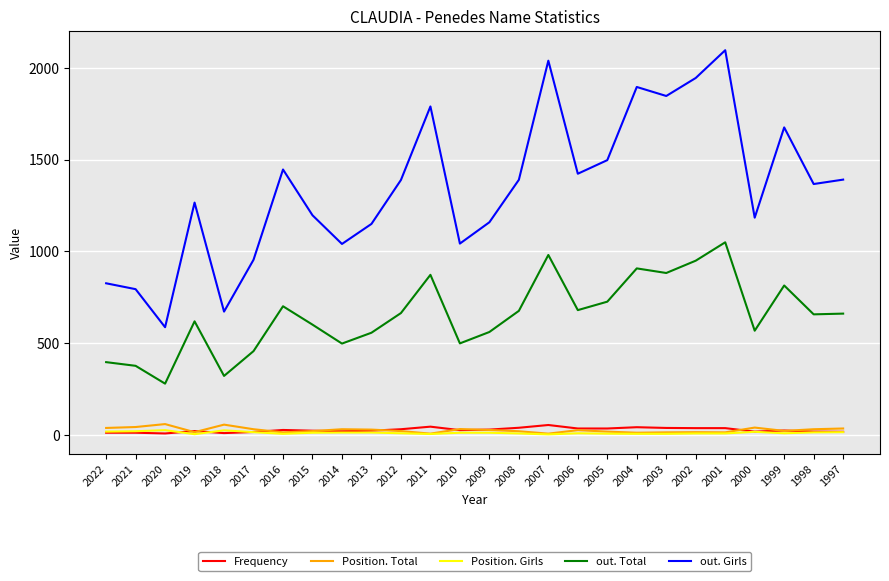

Where is the first local maximum for out. Girls?

2019